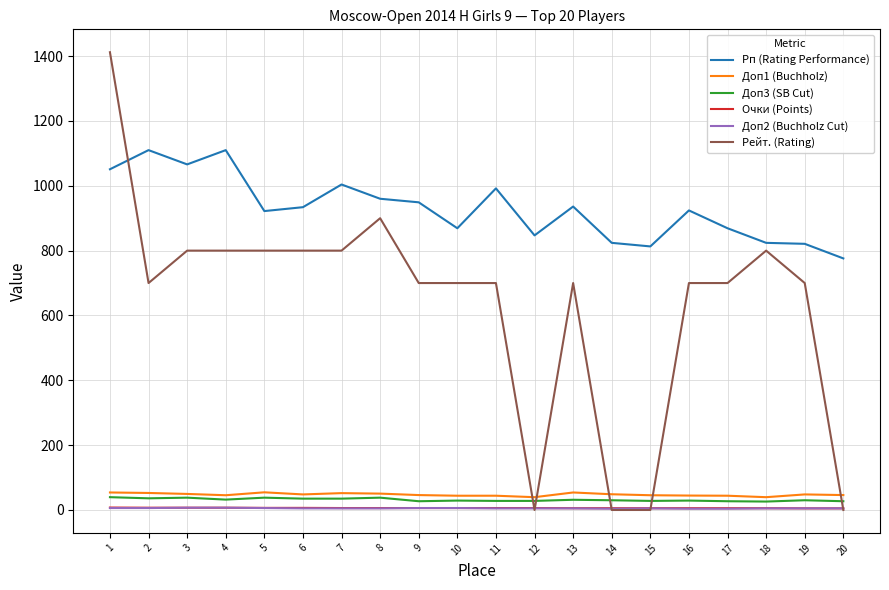

Is the value of Рп (Rating Performance) at 2 greater than the value of Доп2 (Buchholz Cut) at 8?

Yes